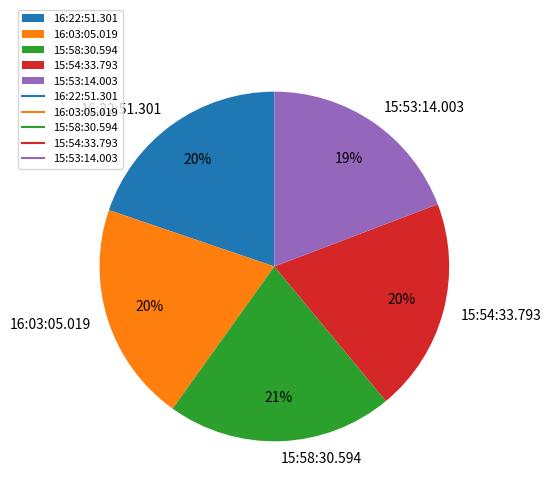

Count the number of slices in the pie.

5